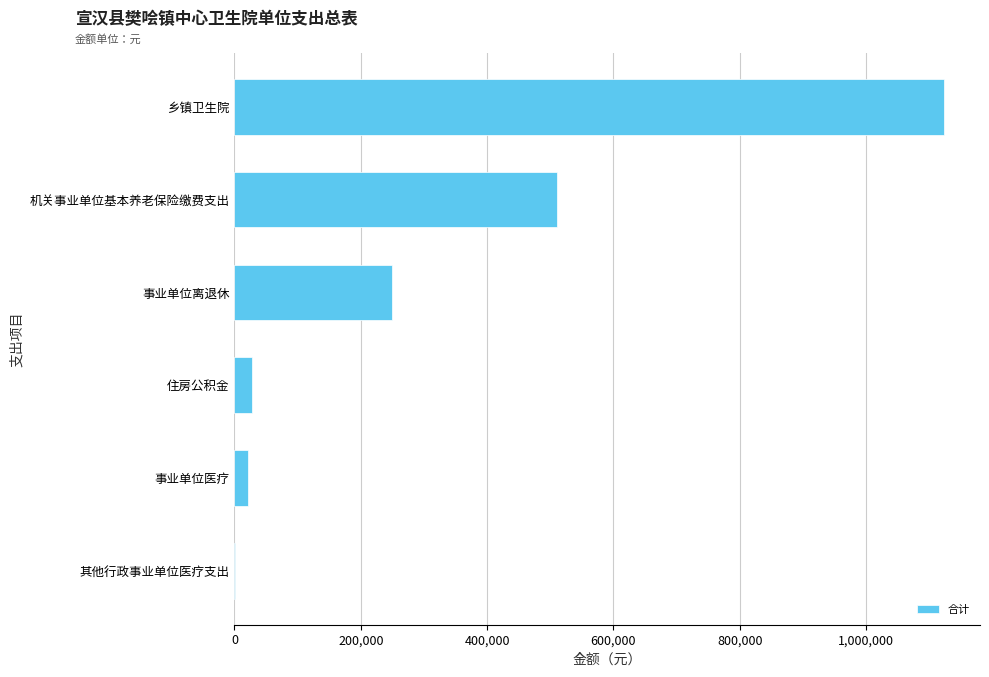

Is it true that the value at 机关事业单位基本养老保险缴费支出 is 683382?

False